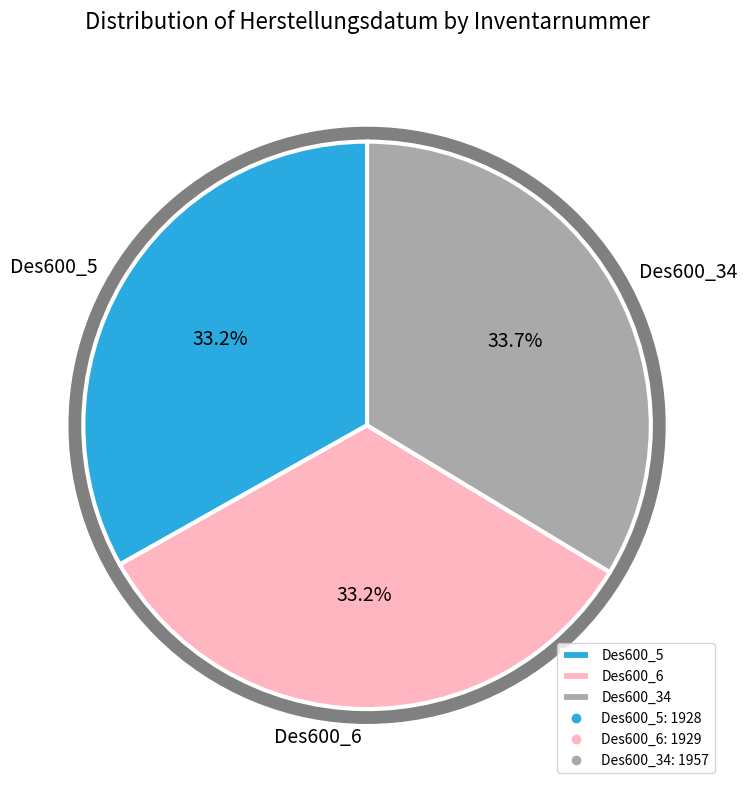

To the nearest percent, what portion does Des600_5 represent?

33%